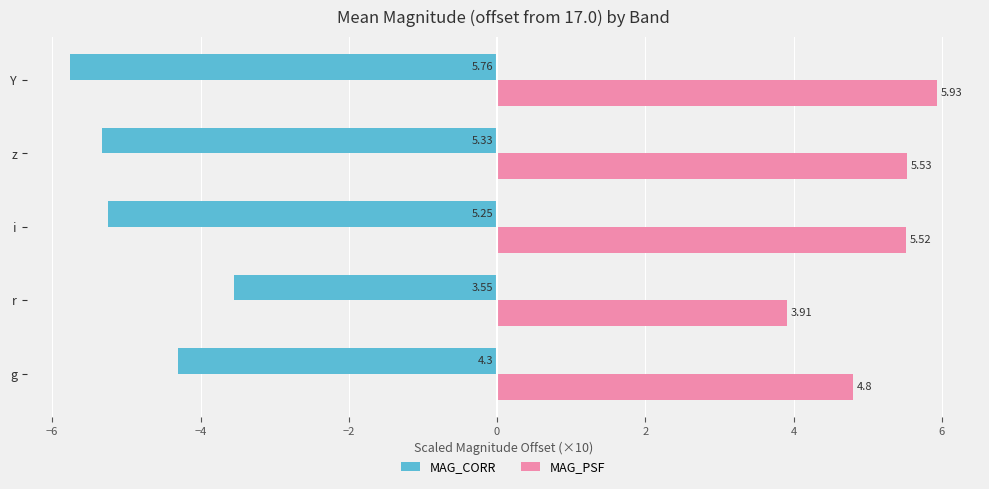

What is the difference between the maximum and minimum values in the MAG_CORR series?

2.2